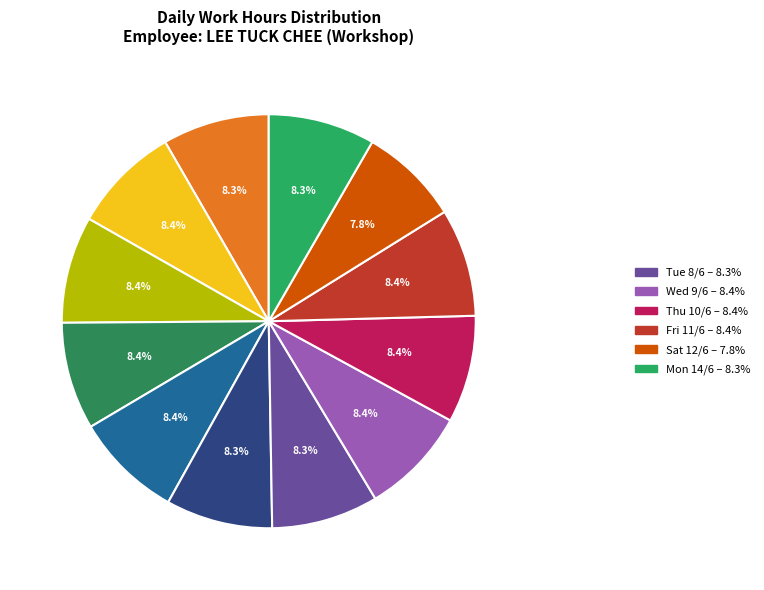

Is there any slice that represents more than half of the pie?

No